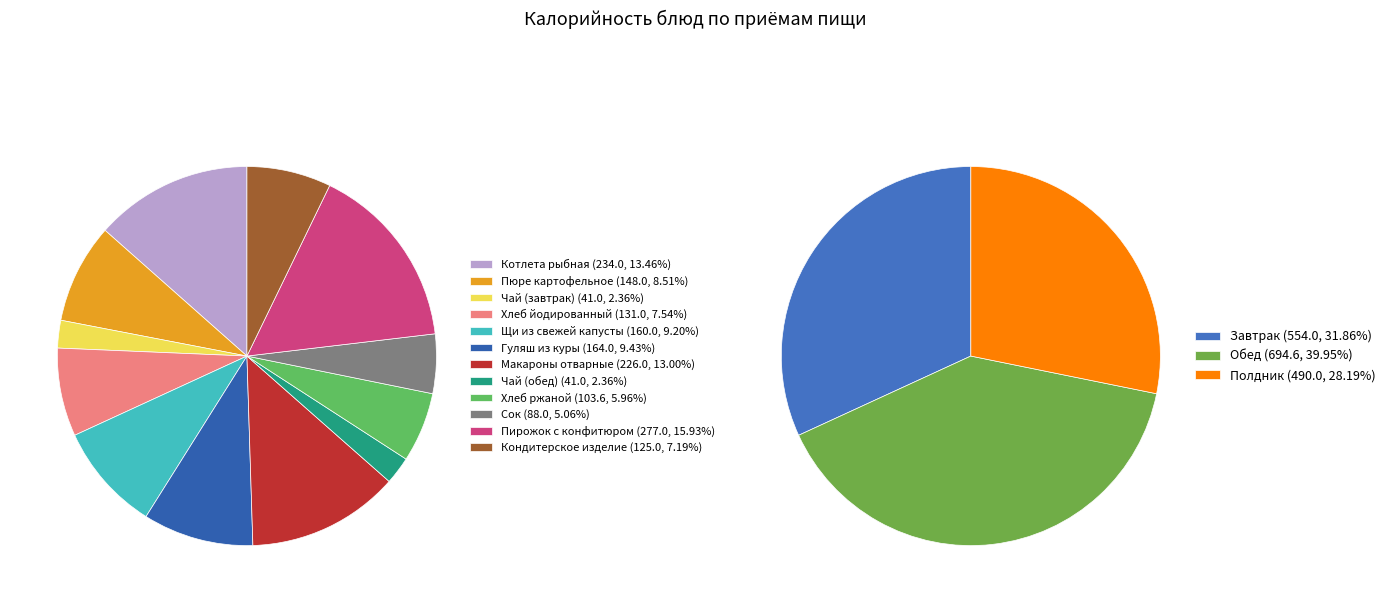

Approximately how many times larger is the value at Щи из свежей капусты compared to Пюре картофельное?

1.1